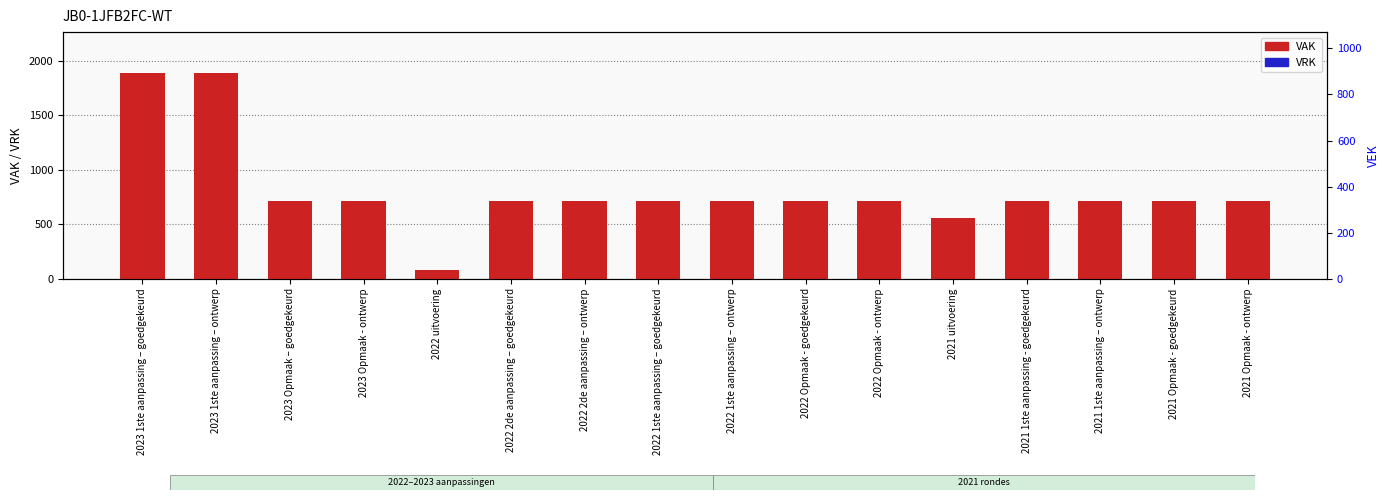

Is it true that VAK equals 714 at 2021 Opmaak - goedgekeurd?

True